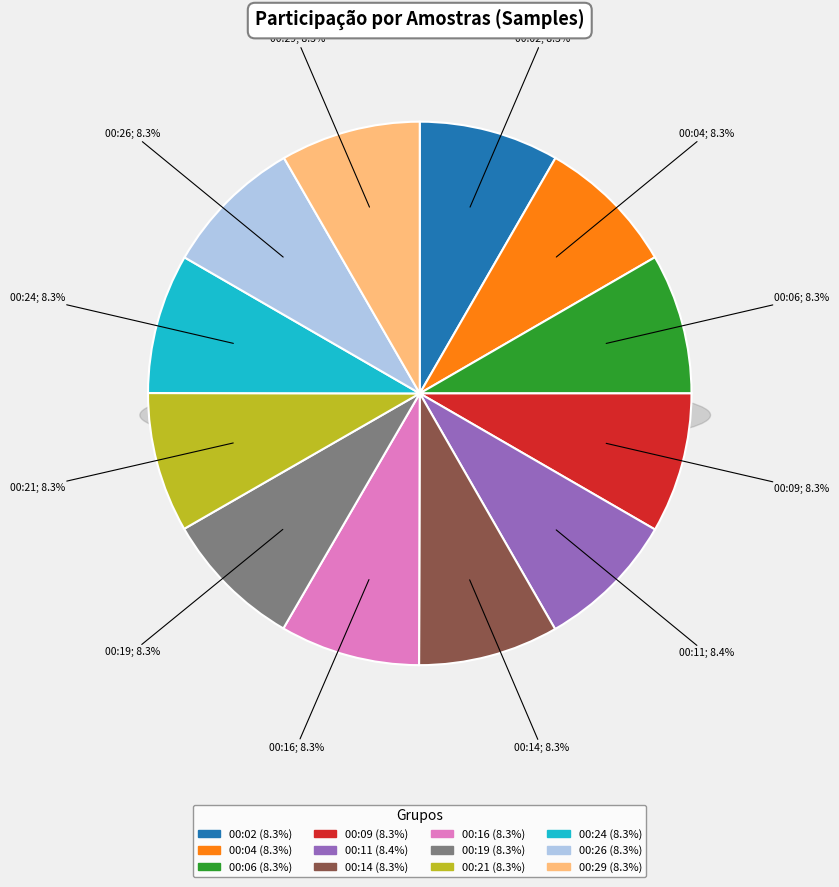

Is it true that 00:14 is 2% of the pie?

False